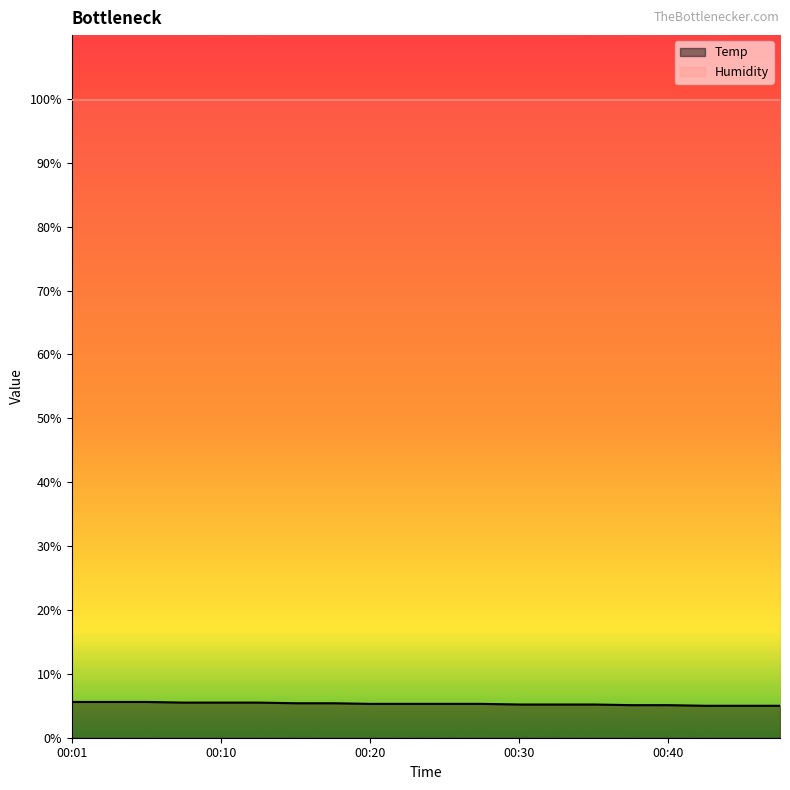

Does the chart display data point markers on the line(s)?

No